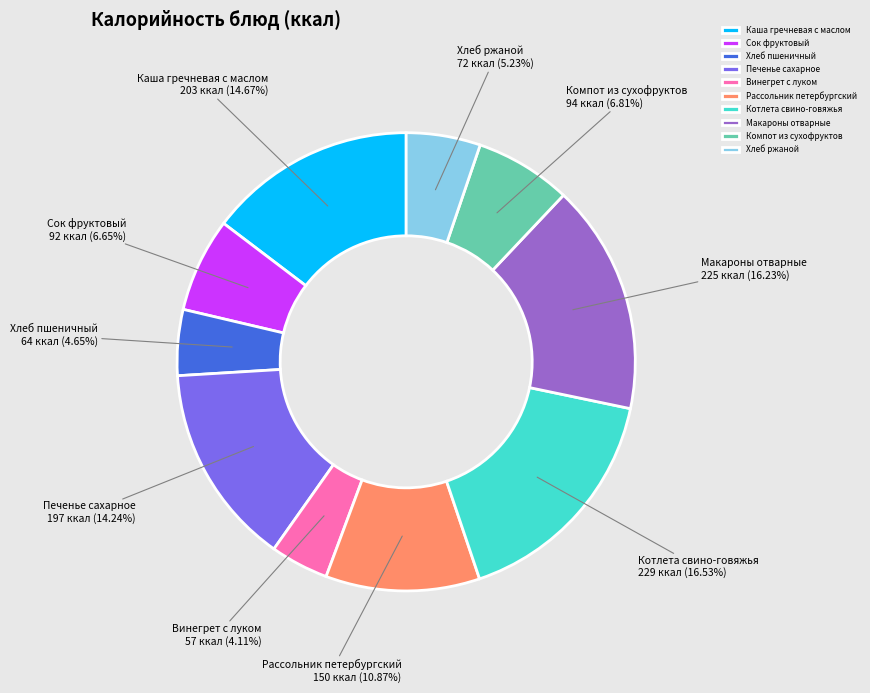

Which category has the smallest portion of the pie?

Винегрет с луком